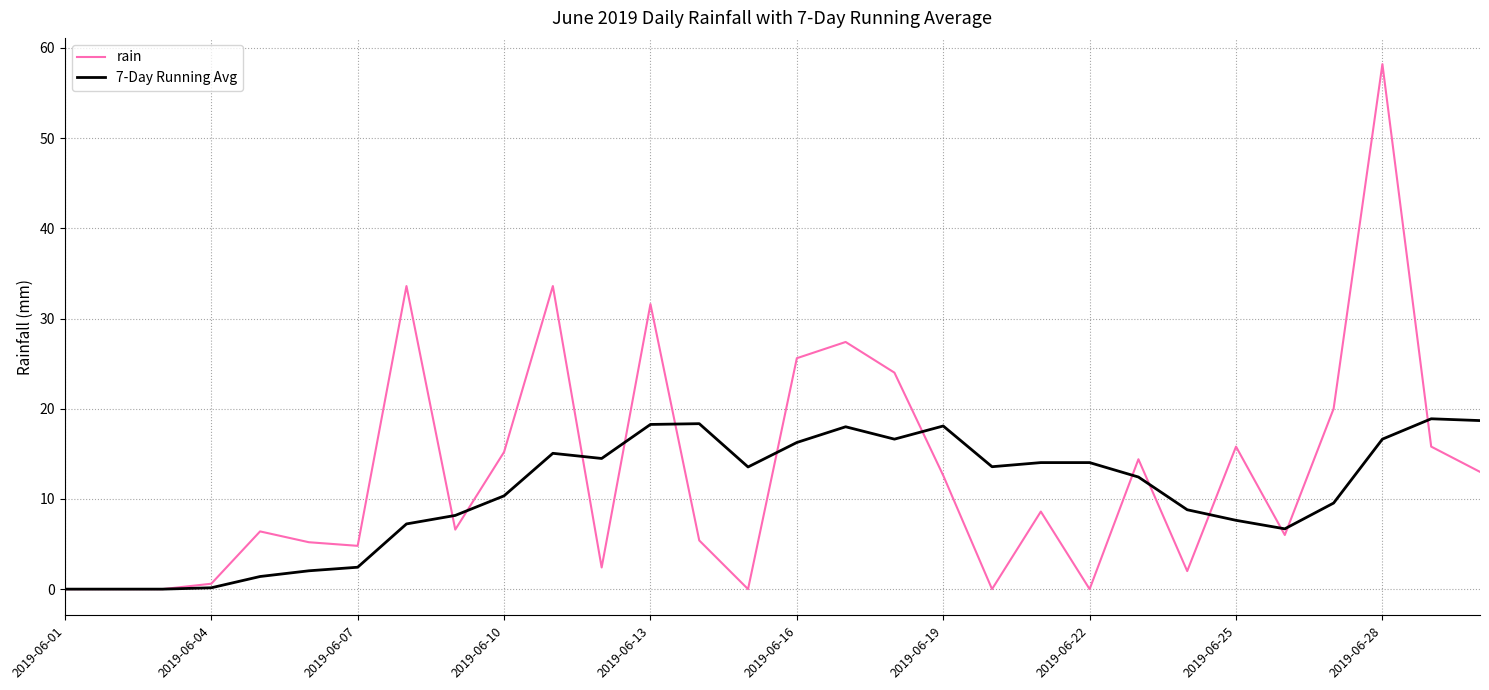

List the series in order of their peak value, lowest first.

7-Day Running Avg, rain